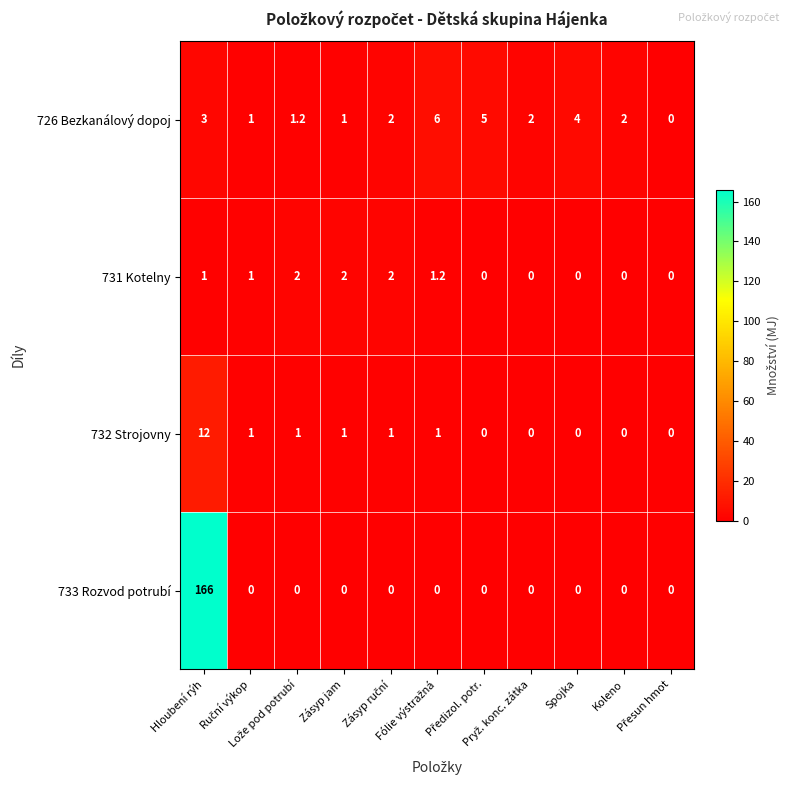

What is the highest value of the 732 Strojovny series?

12.0